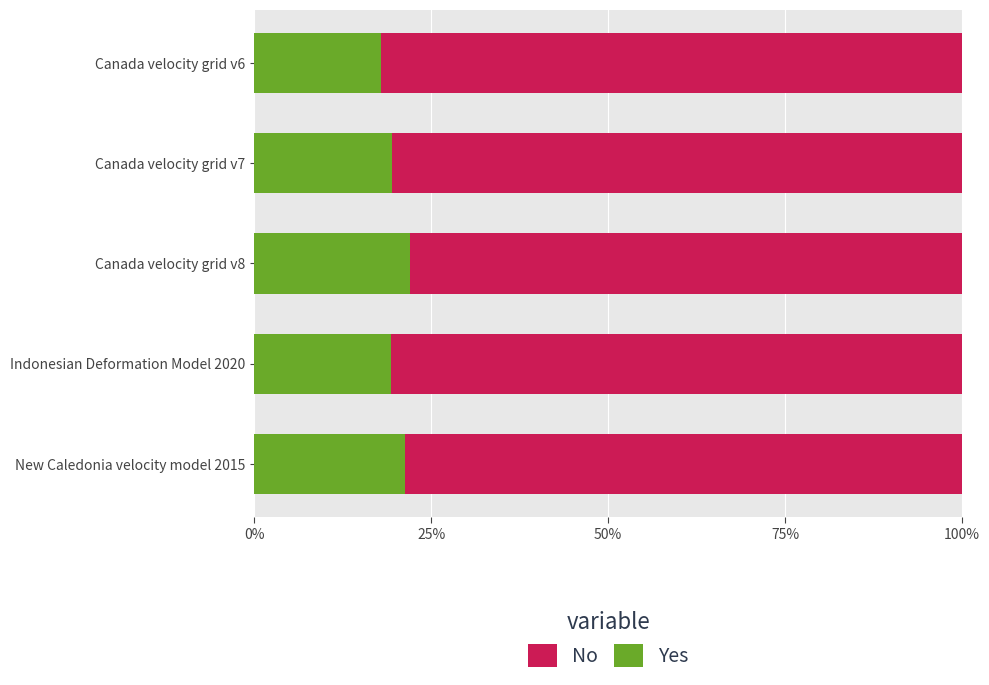

What is the average value of the No series?

0.8